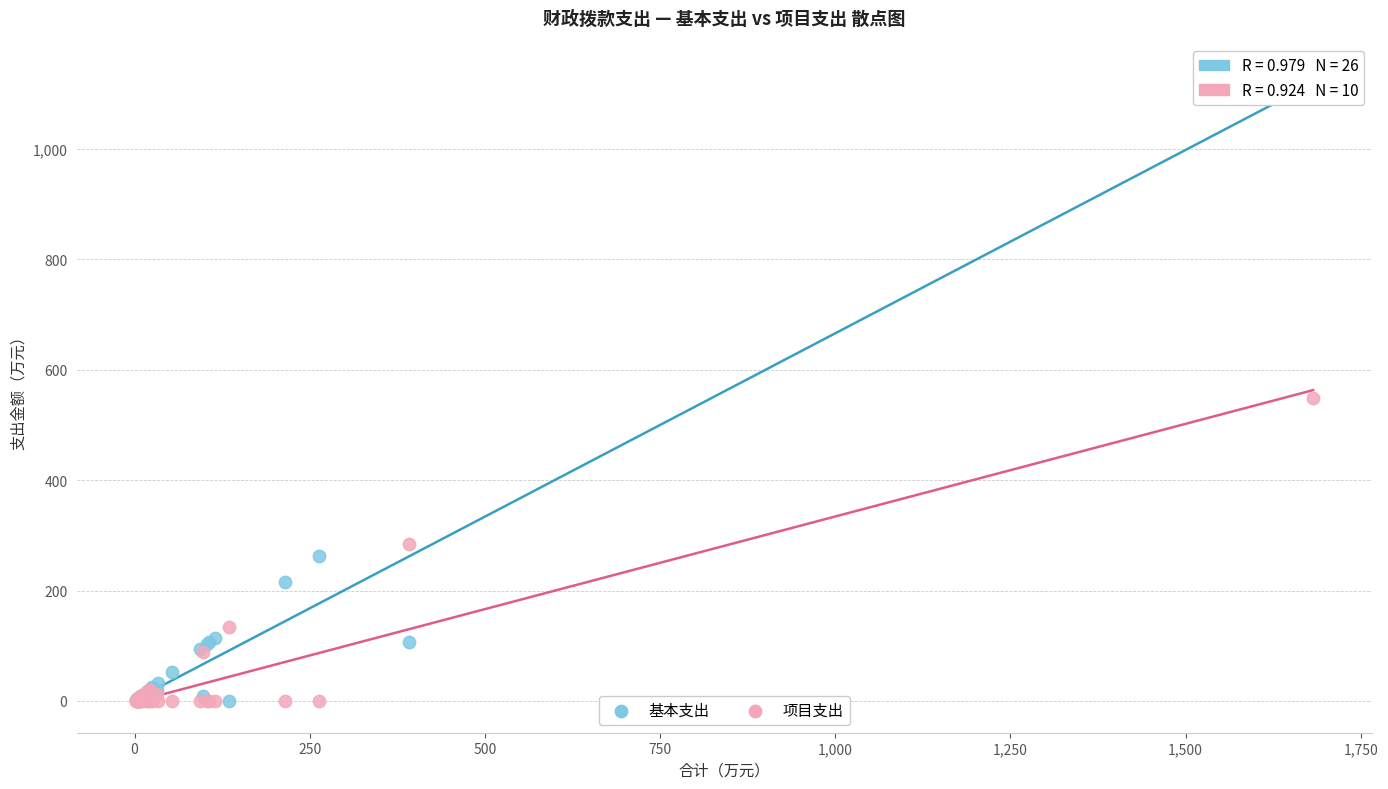

What are all the series names shown in the legend?

基本支出, 项目支出